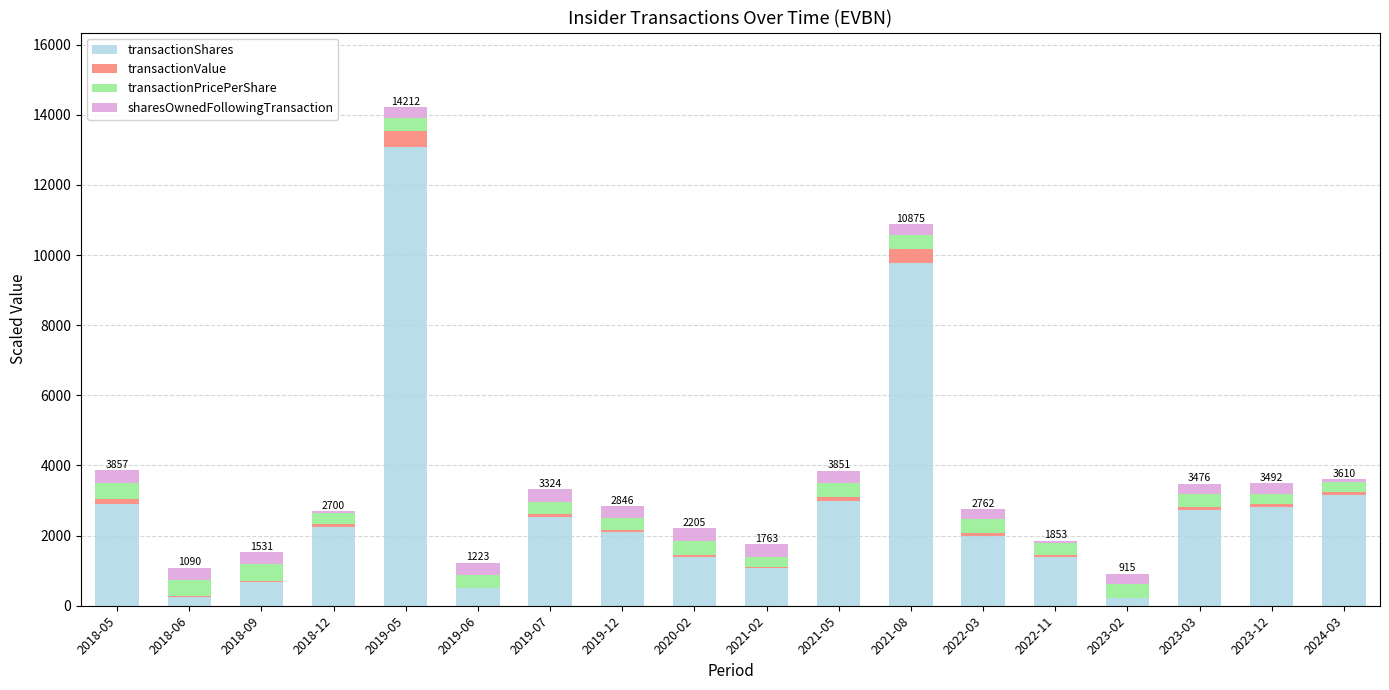

What are all the series names shown in the legend?

transactionShares, transactionValue, transactionPricePerShare, sharesOwnedFollowingTransaction